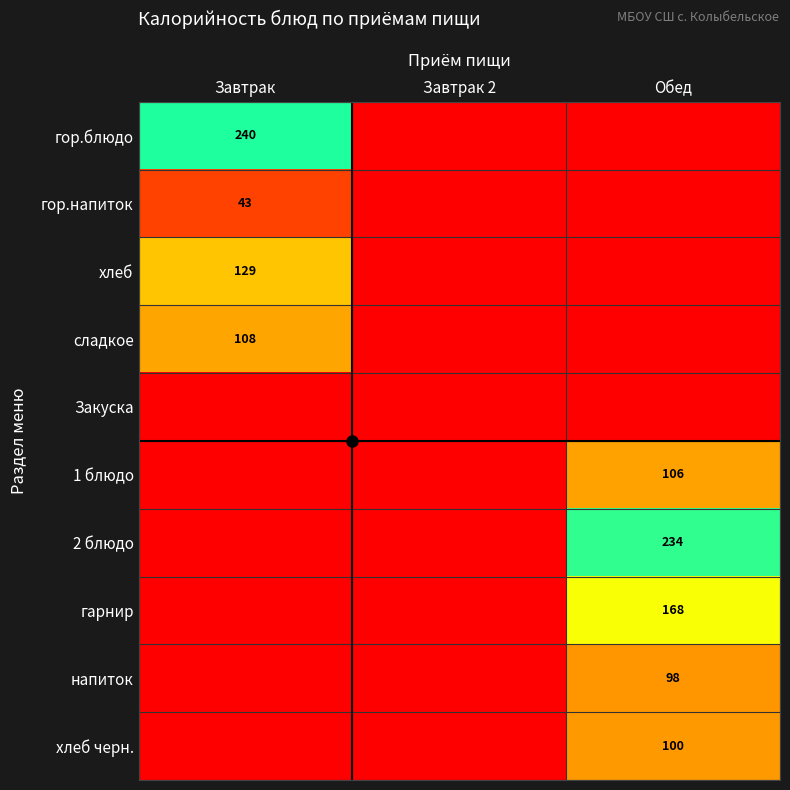

The value of Закуска at Завтрак 2 is 0.0. True or false?

True